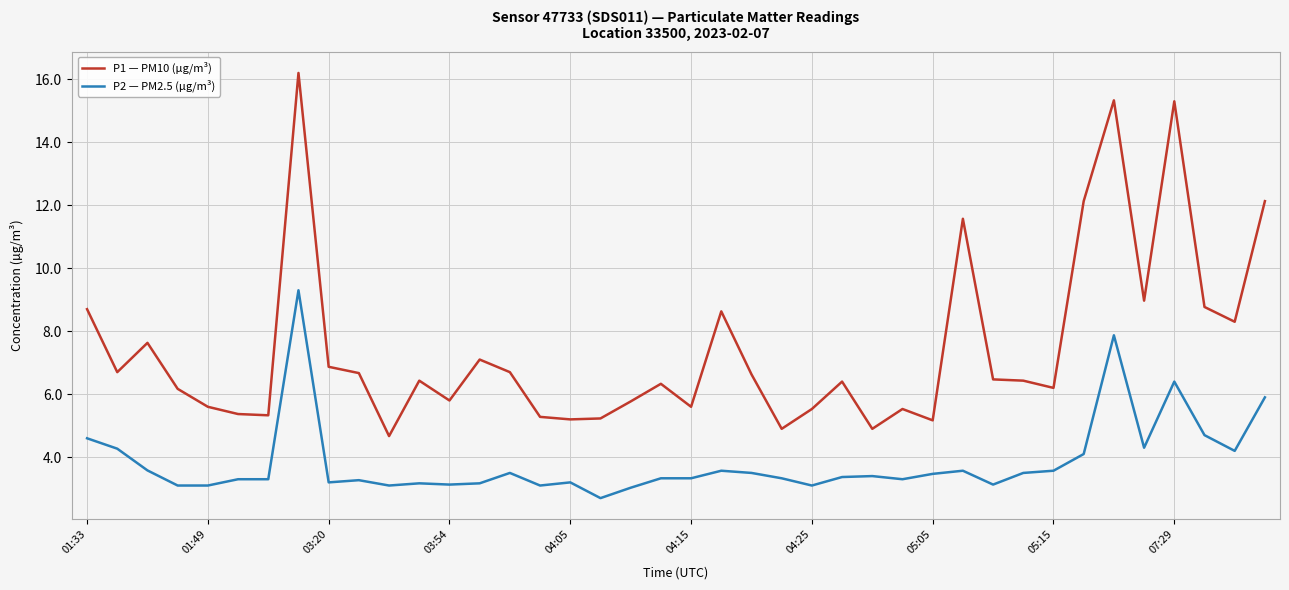

List the series in order of their overall mean, highest first.

P1 — PM10 (µg/m³), P2 — PM2.5 (µg/m³)